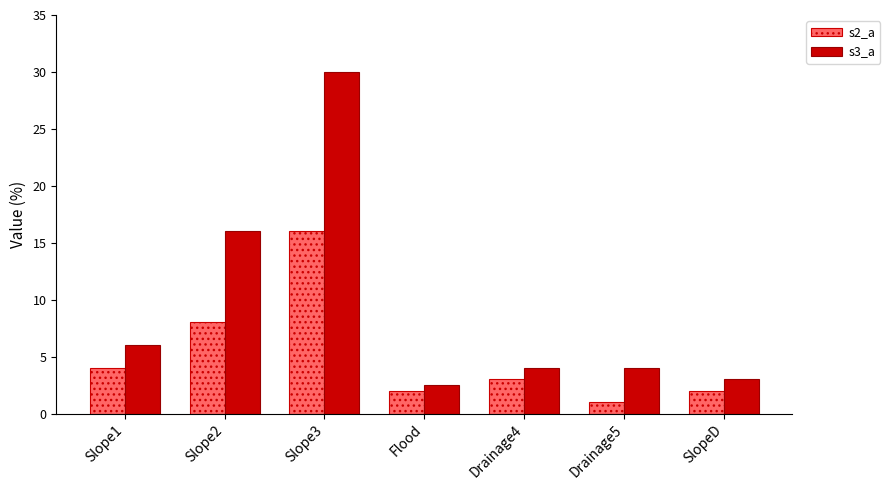

Is the value of s2_a at Drainage5 greater than the value of s3_a at Slope1?

No